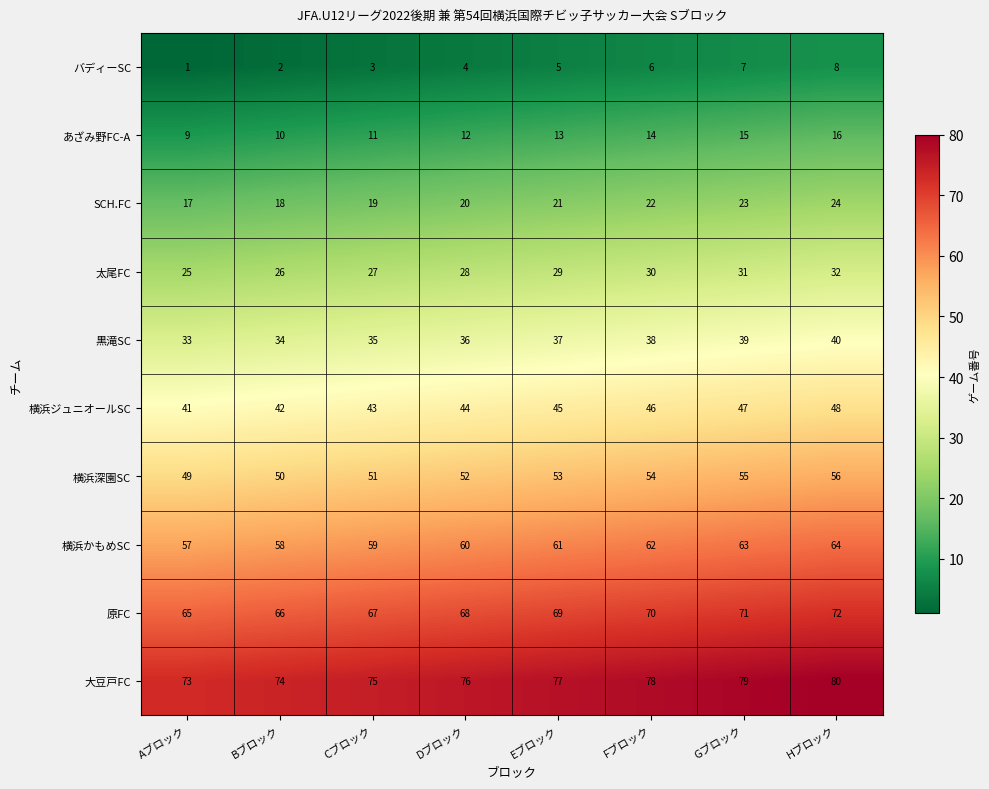

How many values in the 横浜かもめSC series are below 61?

4